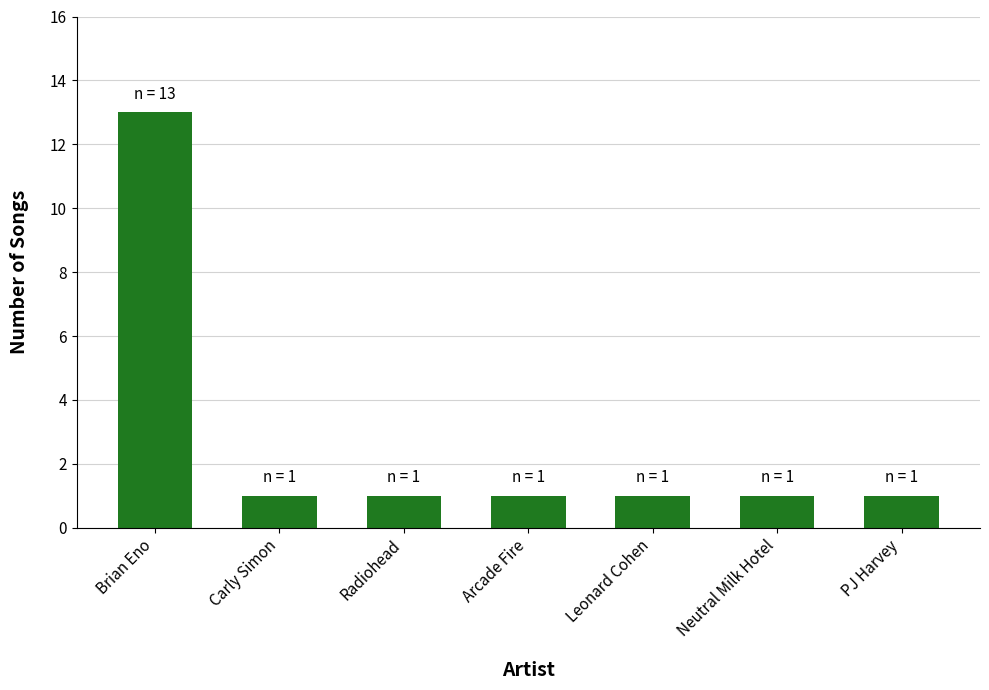

Approximately how many times larger is the value at Radiohead compared to Carly Simon?

1.0